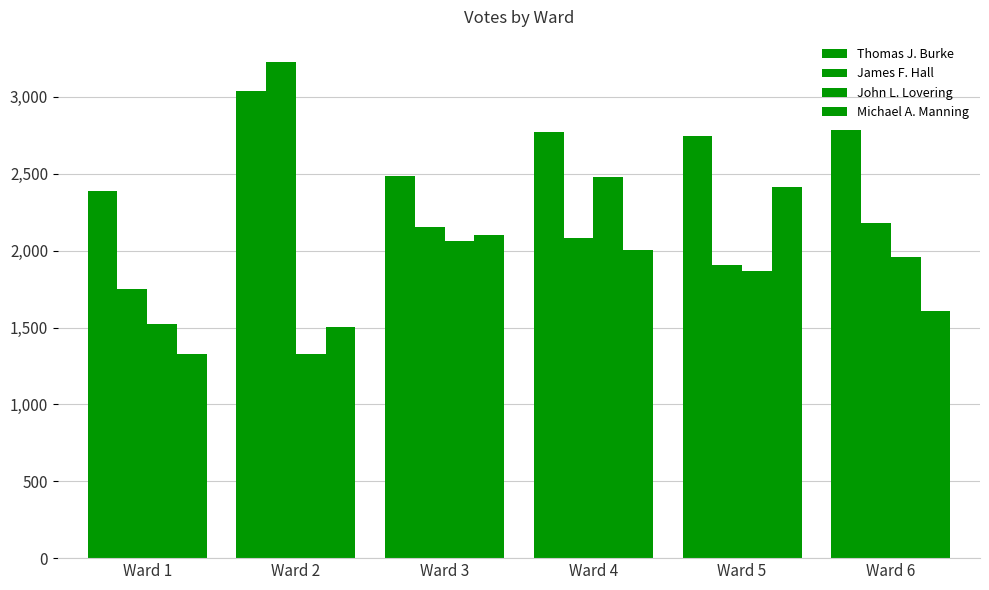

Rank the series by their maximum value, from highest to lowest.

James F. Hall, Thomas J. Burke, John L. Lovering, Michael A. Manning